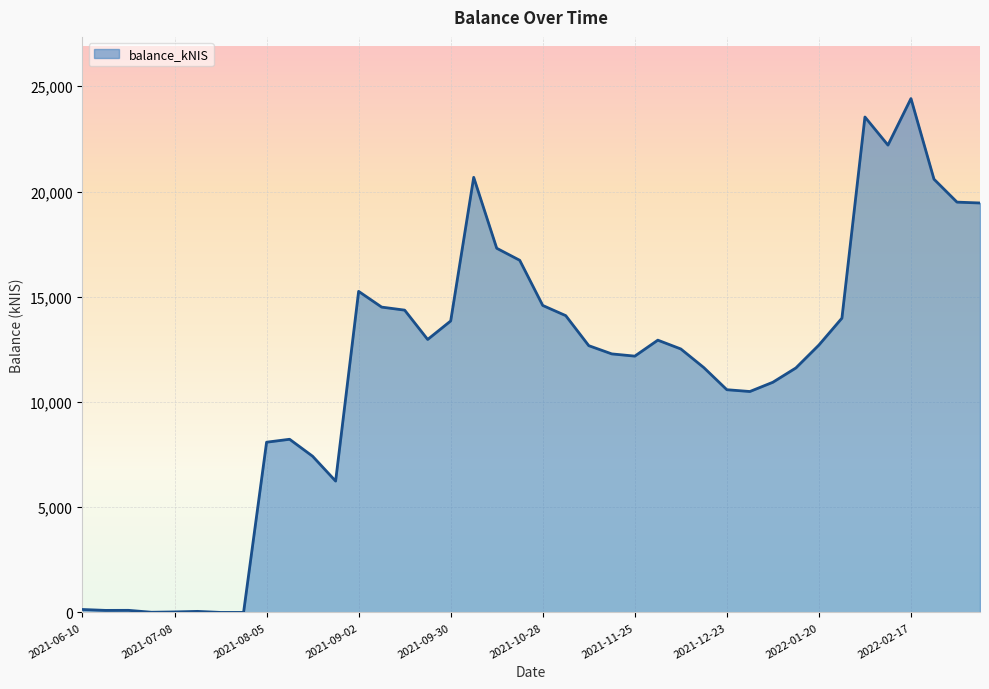

Reading left to right, list all the values displayed in this chart.

140.3	97.1	99.9	9.0	24.2	50.3	0.5	0.0	8088.3	8227.9	7421.5	6241.0	15255.4	14507.7	14363.4	12970.0	13849.3	20673.5	17303.7	16731.4	14585.9	14101.7	12675.4	12284.3	12178.3	12937.0	12518.9	11632.6	10582.6	10497.1	10937.5	11616.6	12705.1	13982.8	23540.2	22205.1	24416.5	20585.8	19495.5	19454.2